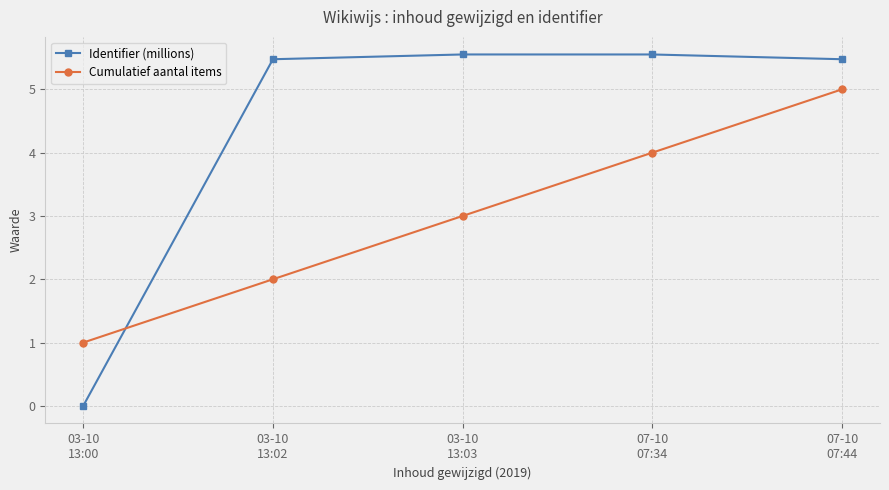

Reading left to right, extract all data points from this chart.

Identifier (millions): 0.0	5.5	5.6	5.6	5.5
Cumulatief aantal items: 1.0	2.0	3.0	4.0	5.0